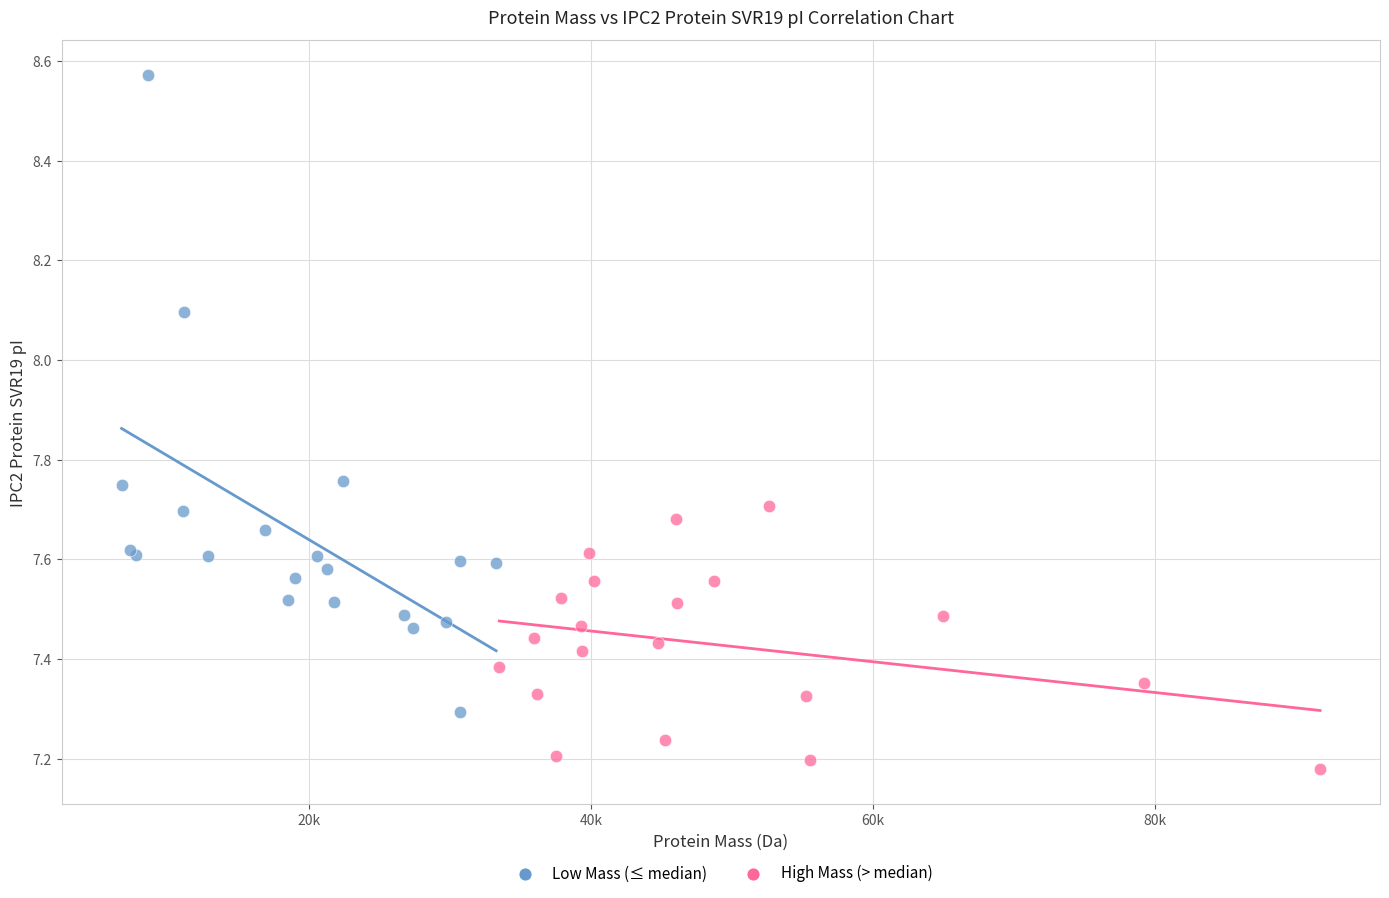

Which series contains the highest Y value?

Low Mass (≤ median)